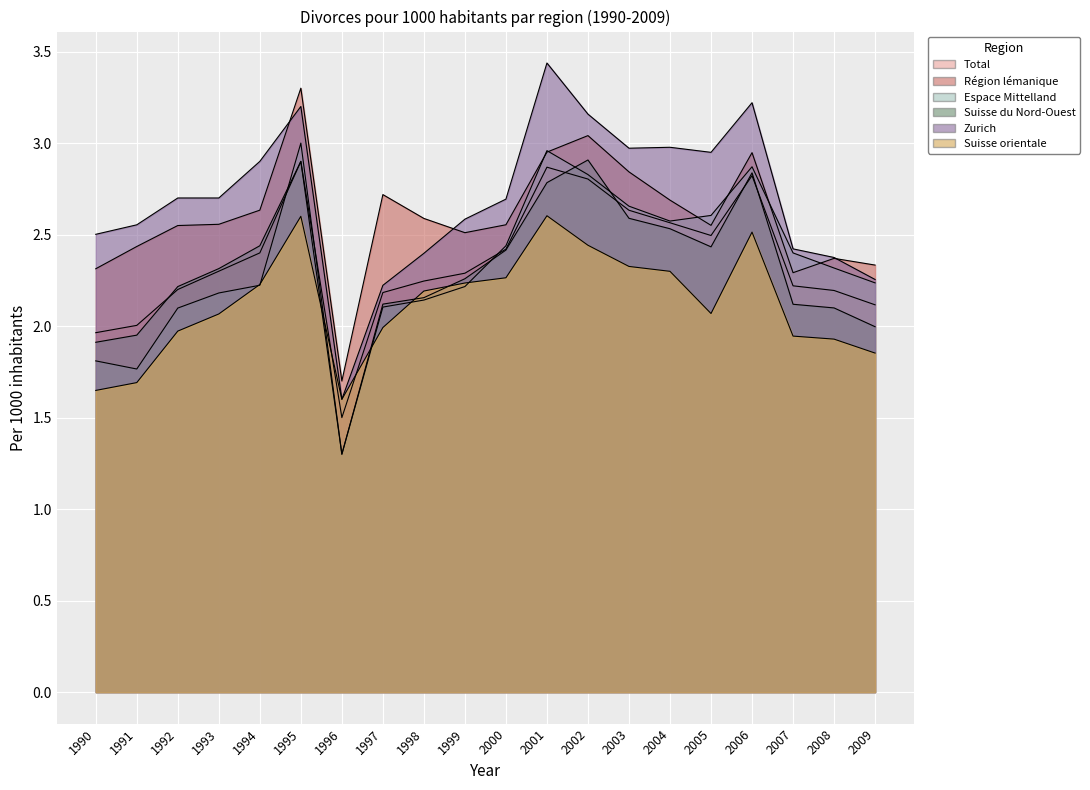

What is the value of the Suisse du Nord-Ouest point at the 20th from the left?

2.0